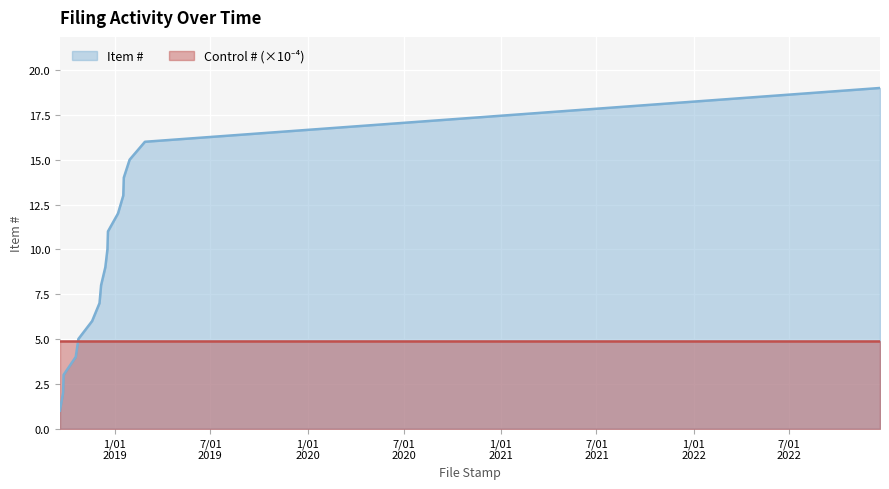

Which category has the highest value across all series?

2022-12-20